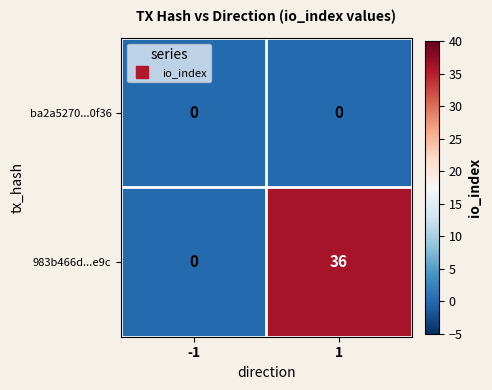

Reading left to right, list all the values displayed in this chart.

ba2a5270...0f36: 0	0
983b466d...e9c: 0	36